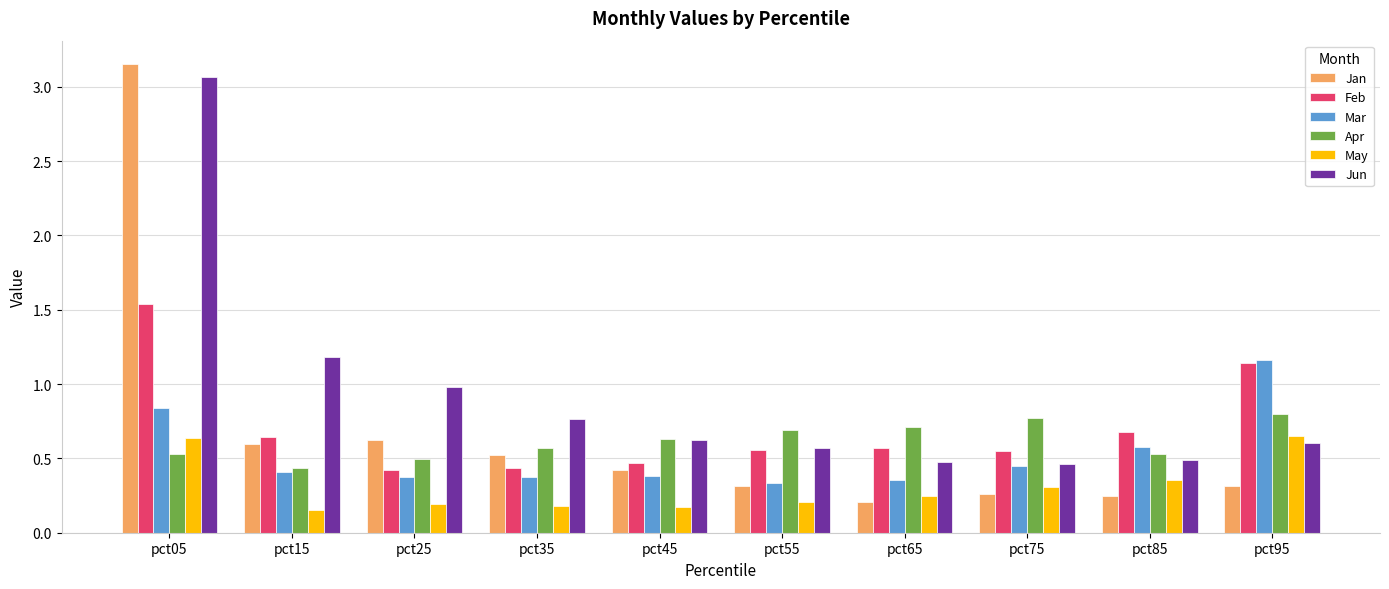

Which category has the highest value across all series?

pct05